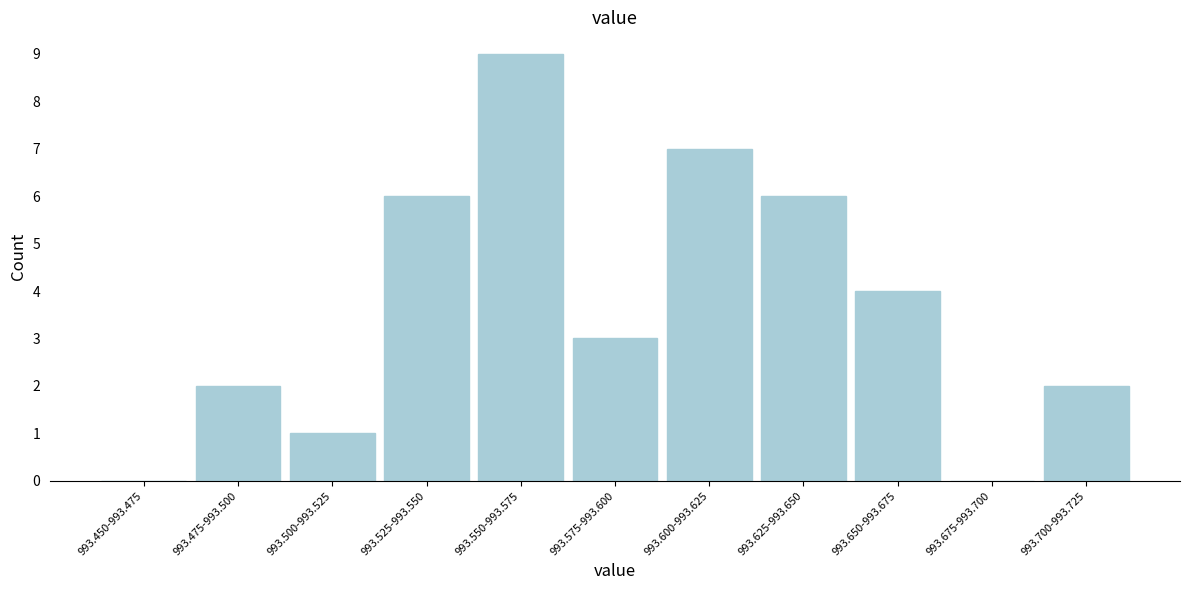

Reading left to right, transcribe all the data shown in this chart.

993.450-993.475=0	993.475-993.500=2	993.500-993.525=1	993.525-993.550=6	993.550-993.575=9	993.575-993.600=3	993.600-993.625=7	993.625-993.650=6	993.650-993.675=4	993.675-993.700=0	993.700-993.725=2